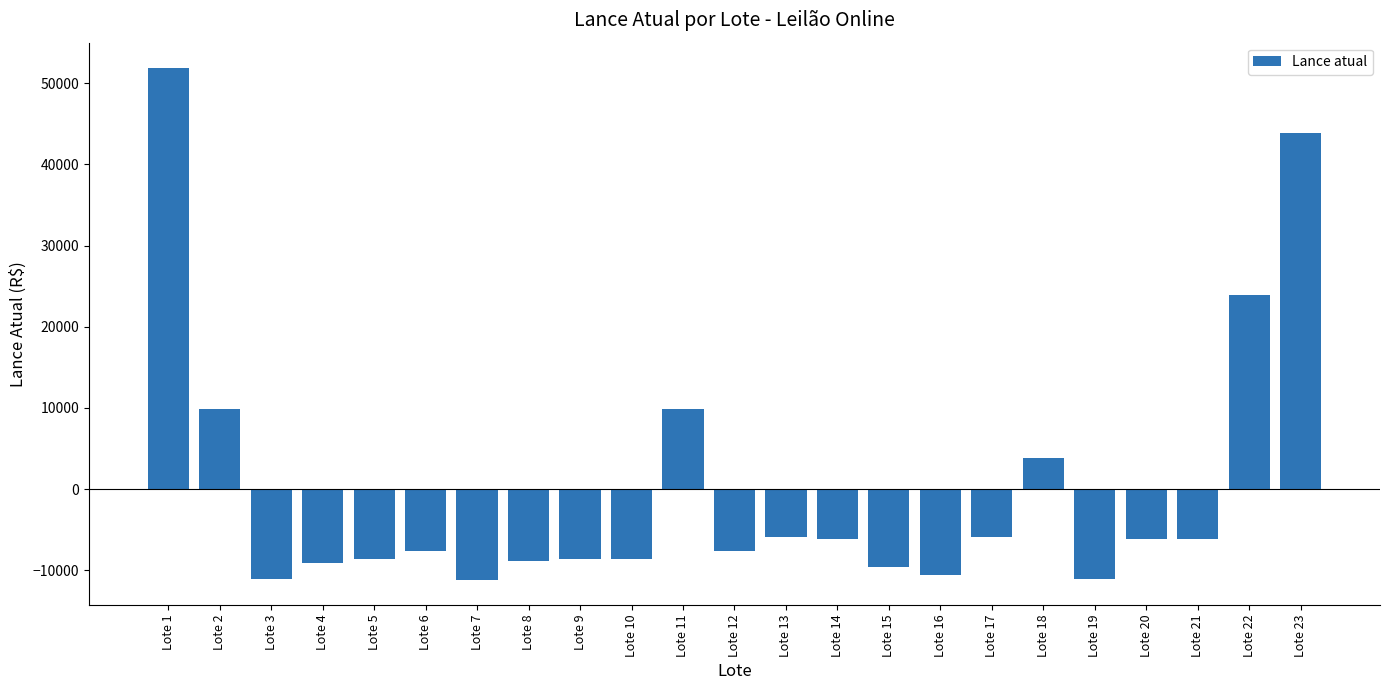

What is the difference between the maximum and minimum values?

62999.6